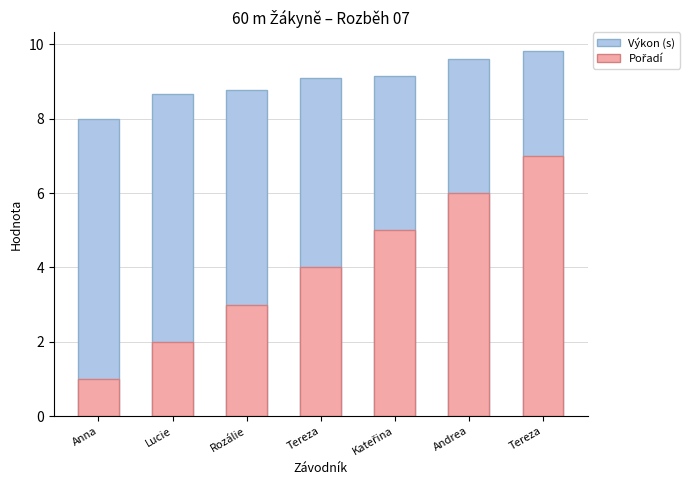

List the labels in order of Výkon (s) value, largest first.

Tereza, Andrea, Kateřina, Tereza, Rozálie, Lucie, Anna